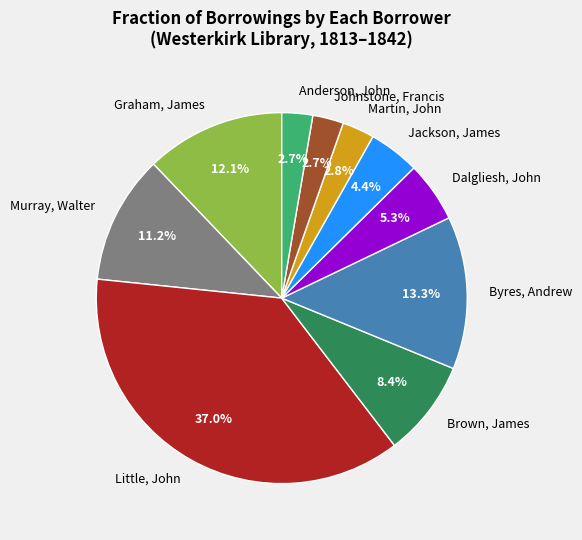

What is the largest slice in the pie chart?

Little, John